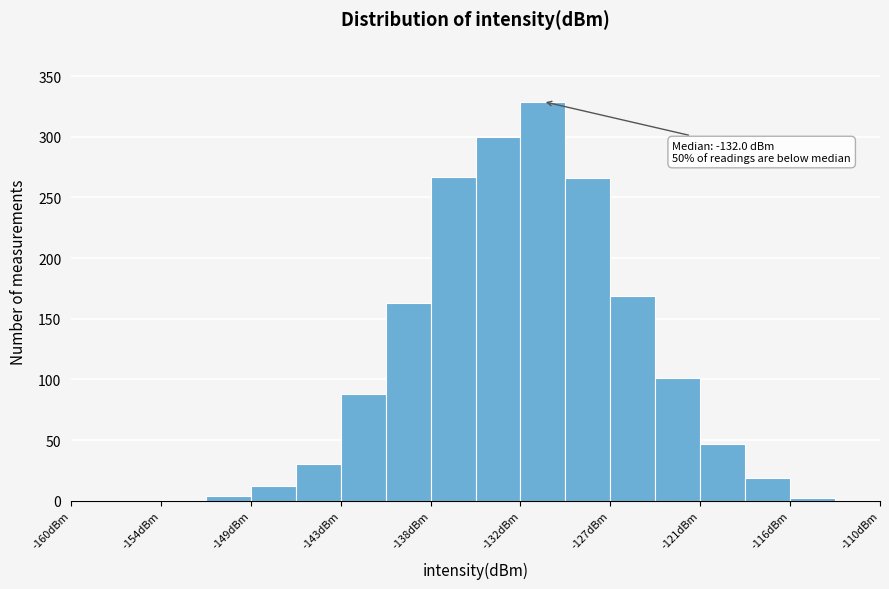

Read against the x-axis, roughly where is the centre of the tallest bar?

-131